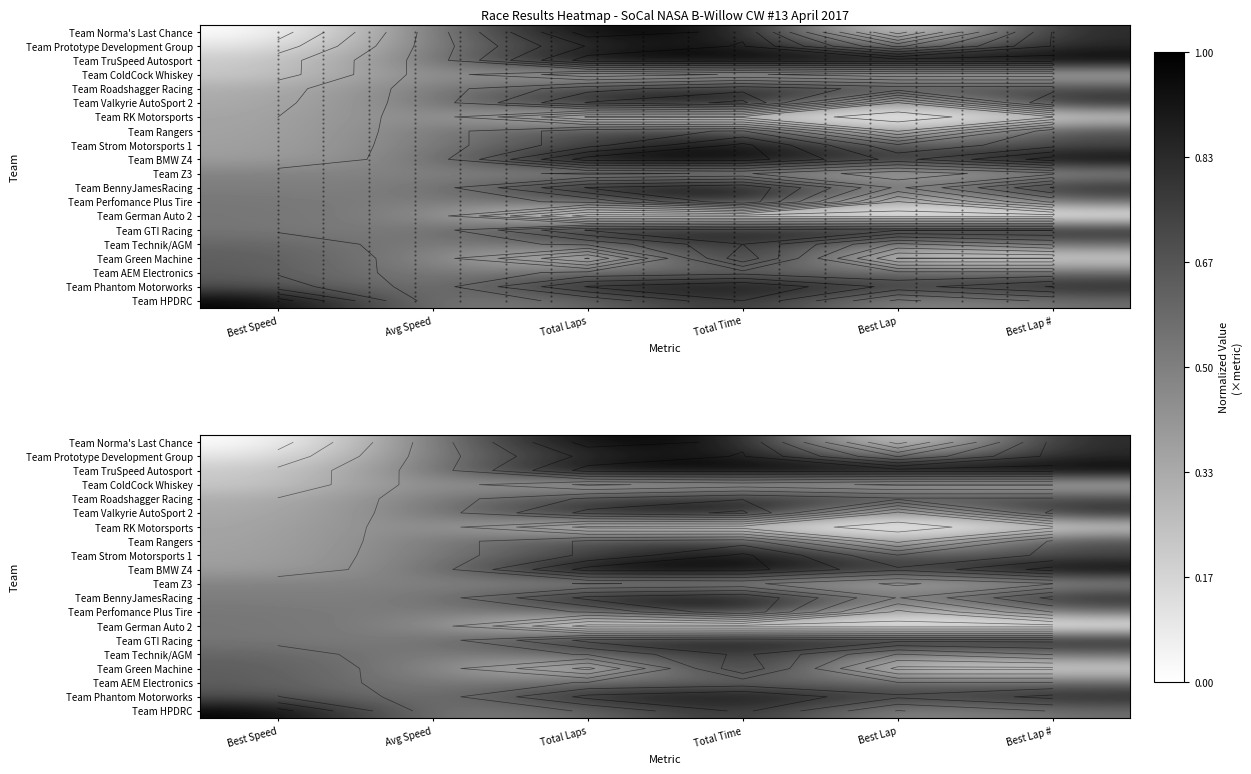

The Team AEM Electronics series shows 0.9 at Best Lap. True or false?

False